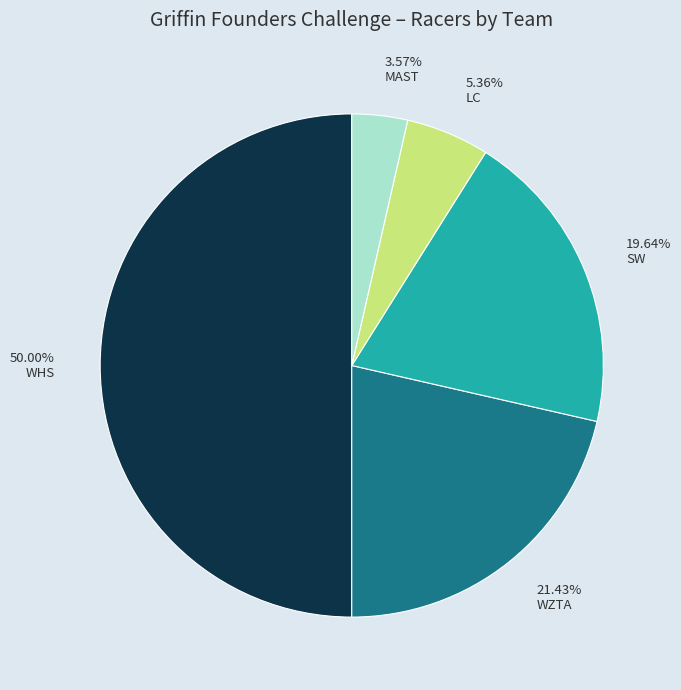

Which category has the smallest portion of the pie?

MAST